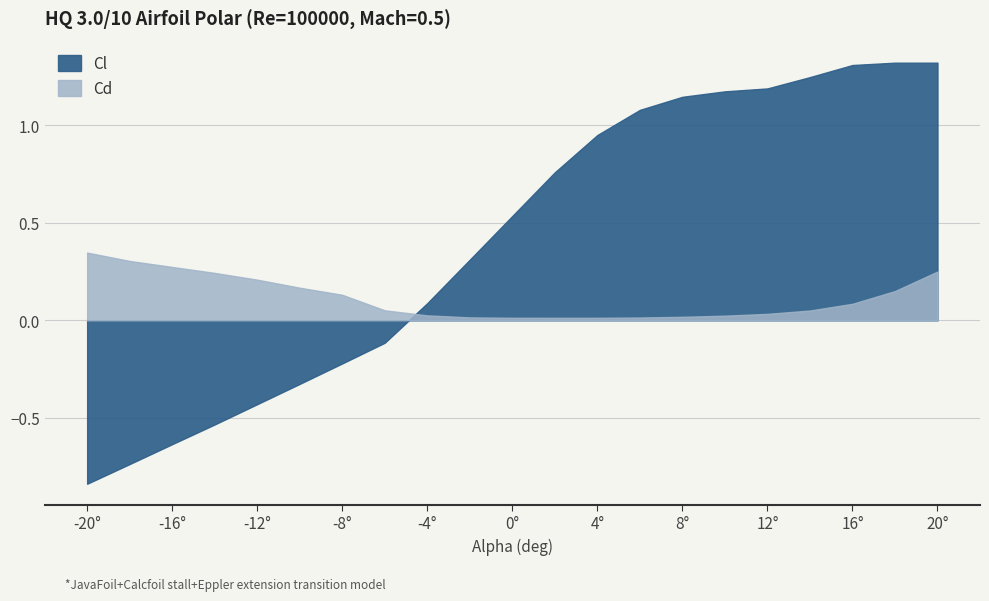

What is the approximate value of Cd at 20?

0.2